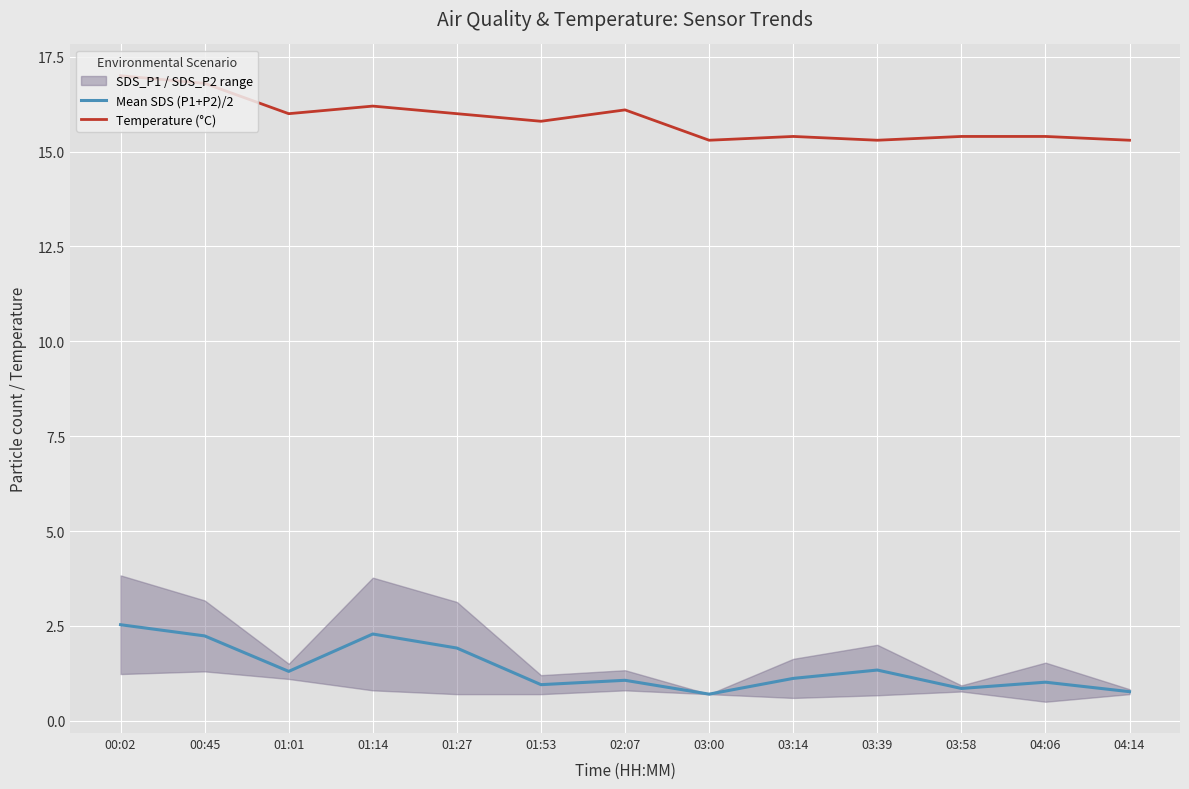

Reading left to right, transcribe all the data shown in this chart.

Mean SDS (P1+P2)/2: 00:02=2.5	00:45=2.2	01:01=1.3	01:14=2.3	01:27=1.9	01:53=0.9	02:07=1.1	03:00=0.7	03:14=1.1	03:39=1.3	03:58=0.8	04:06=1.0	04:14=0.8
Temperature (°C): 00:02=17.0	00:45=16.8	01:01=16.0	01:14=16.2	01:27=16.0	01:53=15.8	02:07=16.1	03:00=15.3	03:14=15.4	03:39=15.3	03:58=15.4	04:06=15.4	04:14=15.3